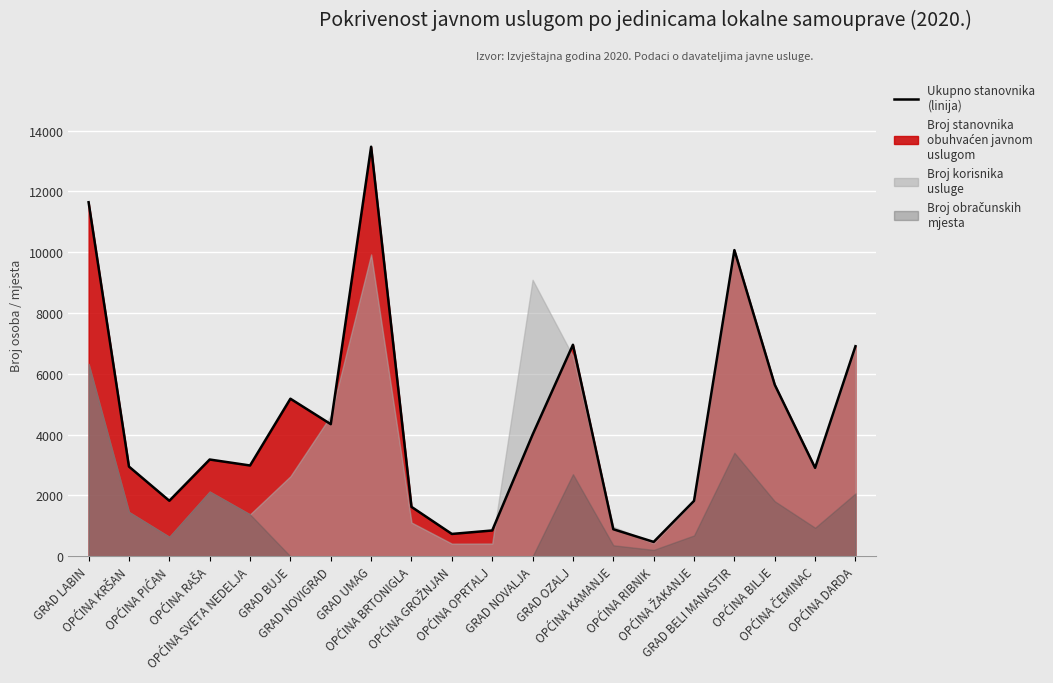

Reading right to left, what are all the values shown in this chart?

Broj stanovnika obuhvaćen javnom uslugom: OPĆINA DARDA=6908	OPĆINA ČEMINAC=2909	OPĆINA BILJE=5642	GRAD BELI MANASTIR=10068	OPĆINA ŽAKANJE=1823	OPĆINA RIBNIK=475	OPĆINA KAMANJE=891	GRAD OZALJ=6956	GRAD NOVALJA=4000	OPĆINA OPRTALJ=850	OPĆINA GROŽNJAN=736	OPĆINA BRTONIGLA=1626	GRAD UMAG=13467	GRAD NOVIGRAD=4345	GRAD BUJE=5182	OPĆINA SVETA NEDELJA=2987	OPĆINA RAŠA=3183	OPĆINA PIĆAN=1827	OPĆINA KRŠAN=2951	GRAD LABIN=11642
Broj korisnika usluge: OPĆINA DARDA=6908	OPĆINA ČEMINAC=2909	OPĆINA BILJE=5642	GRAD BELI MANASTIR=10068	OPĆINA ŽAKANJE=1819	OPĆINA RIBNIK=429	OPĆINA KAMANJE=974	GRAD OZALJ=6583	GRAD NOVALJA=9092	OPĆINA OPRTALJ=421	OPĆINA GROŽNJAN=417	OPĆINA BRTONIGLA=1111	GRAD UMAG=9925	GRAD NOVIGRAD=4621	GRAD BUJE=2632	OPĆINA SVETA NEDELJA=1379	OPĆINA RAŠA=2129	OPĆINA PIĆAN=641	OPĆINA KRŠAN=1458	GRAD LABIN=6327
Broj obračunskih mjesta: OPĆINA DARDA=2068	OPĆINA ČEMINAC=940	OPĆINA BILJE=1811	GRAD BELI MANASTIR=3406	OPĆINA ŽAKANJE=687	OPĆINA RIBNIK=212	OPĆINA KAMANJE=363	GRAD OZALJ=2701	GRAD NOVALJA=0	OPĆINA OPRTALJ=0	OPĆINA GROŽNJAN=0	OPĆINA BRTONIGLA=0	GRAD UMAG=0	GRAD NOVIGRAD=0	GRAD BUJE=0	OPĆINA SVETA NEDELJA=1379	OPĆINA RAŠA=2129	OPĆINA PIĆAN=641	OPĆINA KRŠAN=1458	GRAD LABIN=6327